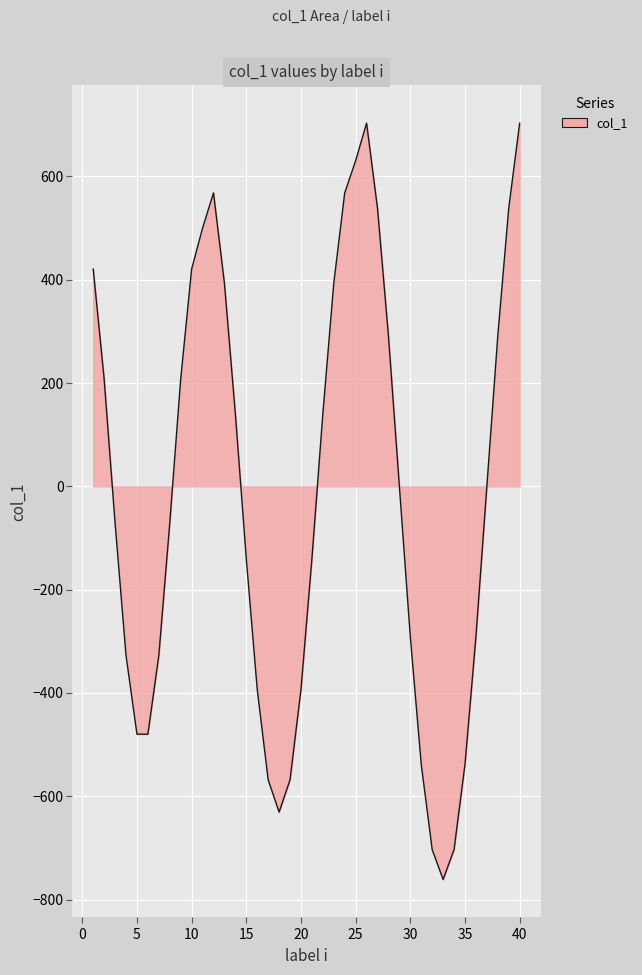

What is the difference between the maximum and minimum values?

1464.3